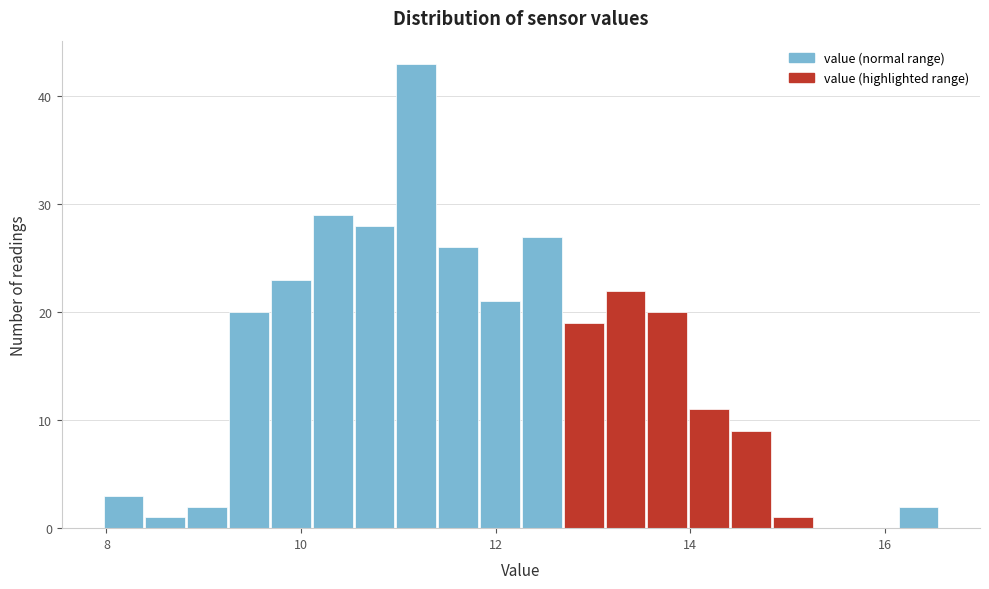

Around what value on the x-axis is the tallest bar? Give the approximate position of its centre, as read against the axis.

11.2